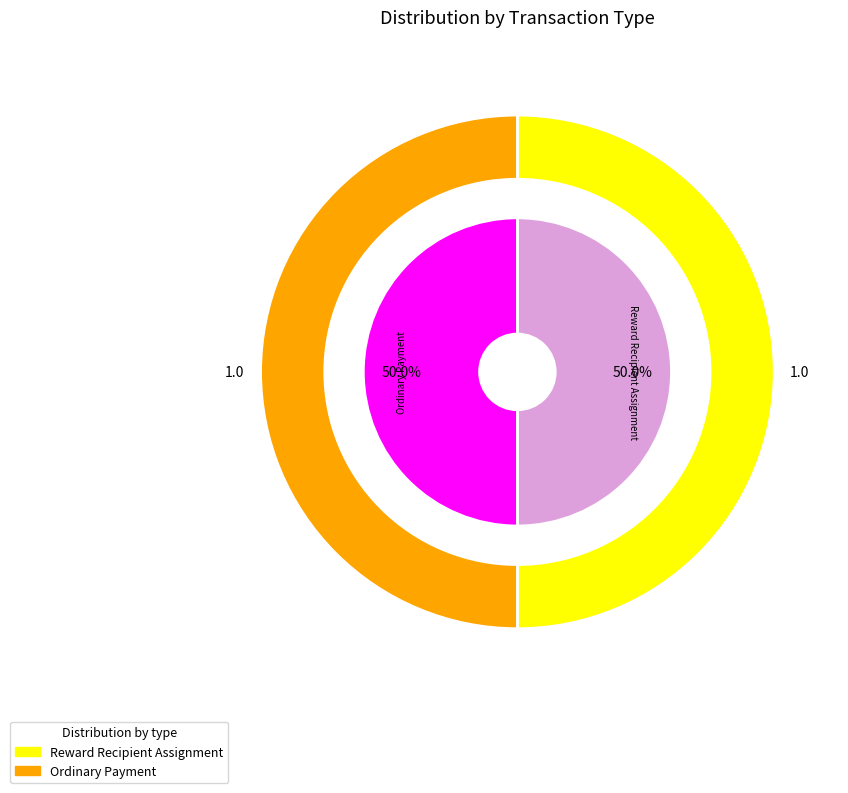

What is the total percentage of Ordinary Payment and Reward Recipient Assignment?

100.0%